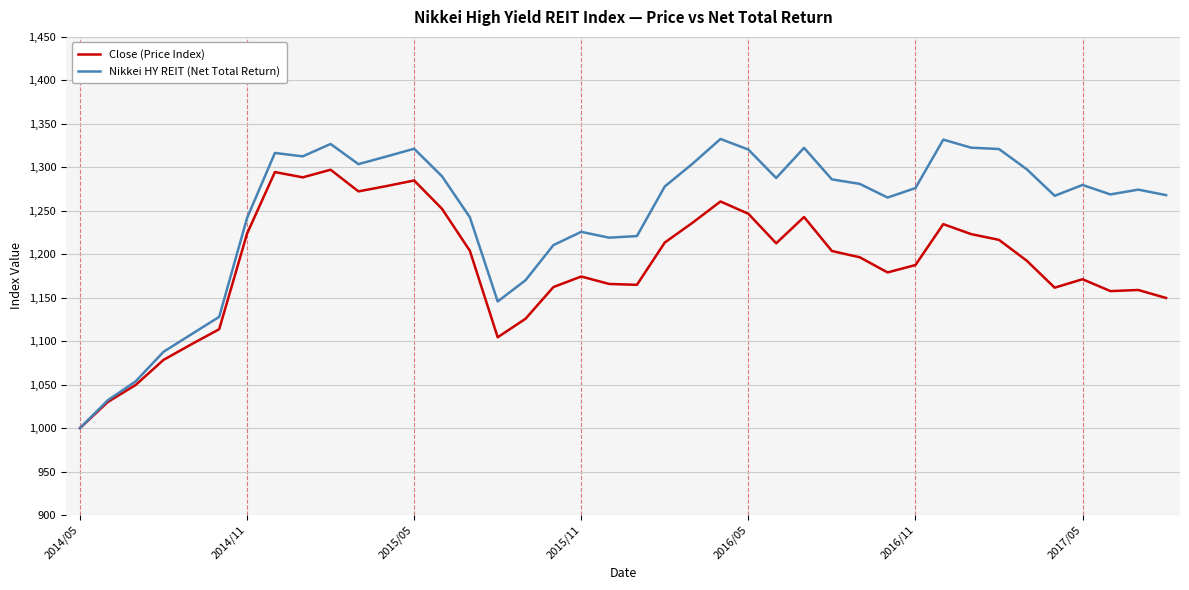

Rank the series by their maximum value, from highest to lowest.

Nikkei HY REIT (Net Total Return), Close (Price Index)